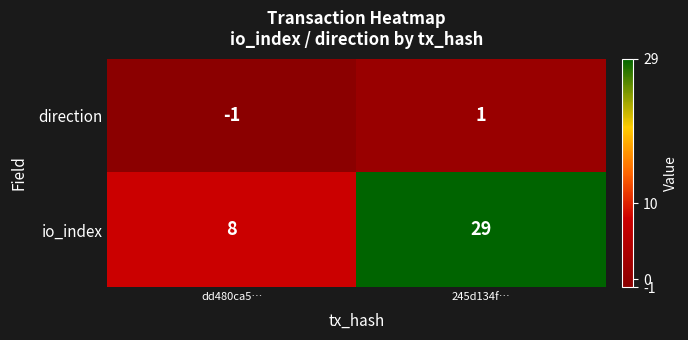

Is it true that direction equals -2 at dd480ca5…?

False